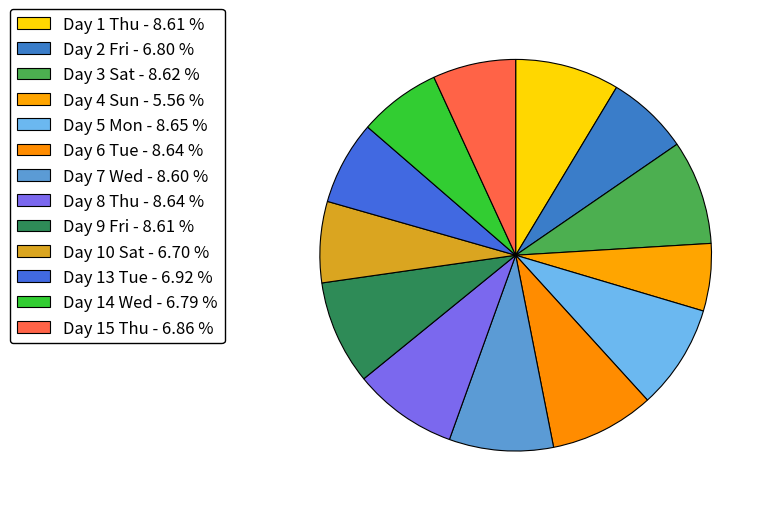

Is there any slice that represents more than half of the pie?

No